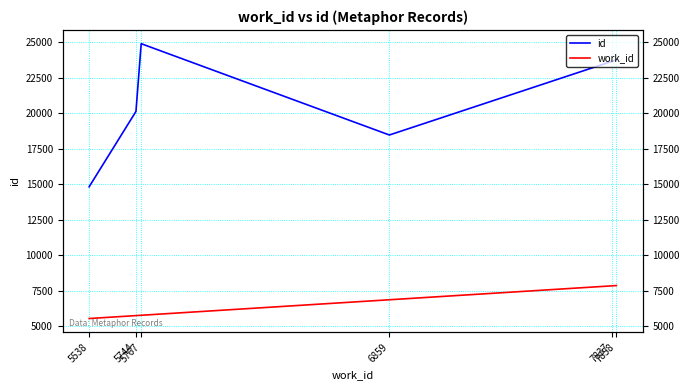

True or false: work_id and id cross at least once.

False